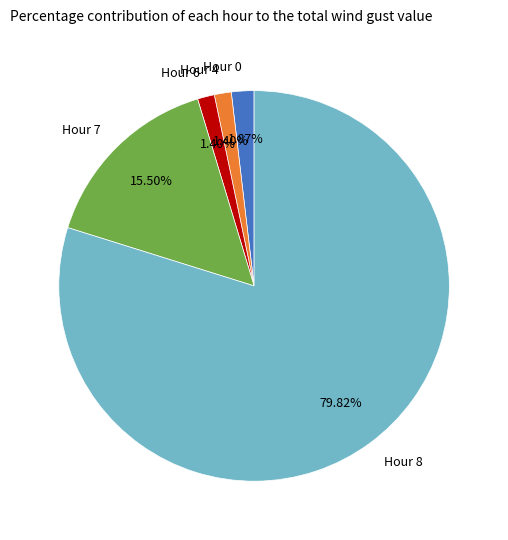

Is the sum of Hour 0 and Hour 4 greater than half?

No